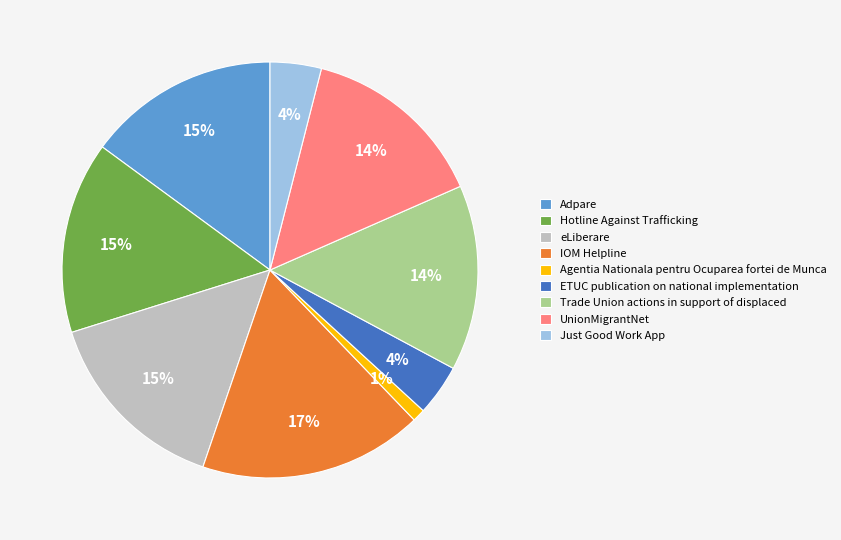

Is there any slice that represents more than half of the pie?

No